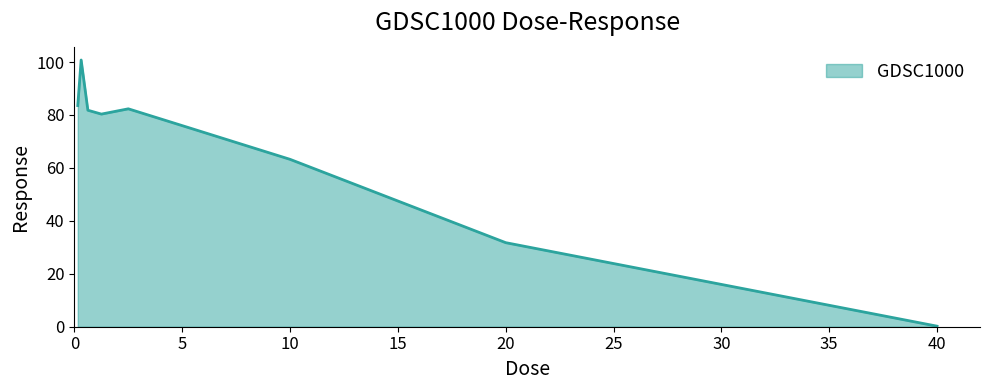

Reading left to right, what are all the values shown in this chart?

83.5	100.8	81.8	80.3	82.3	76.0	63.2	31.8	0.2